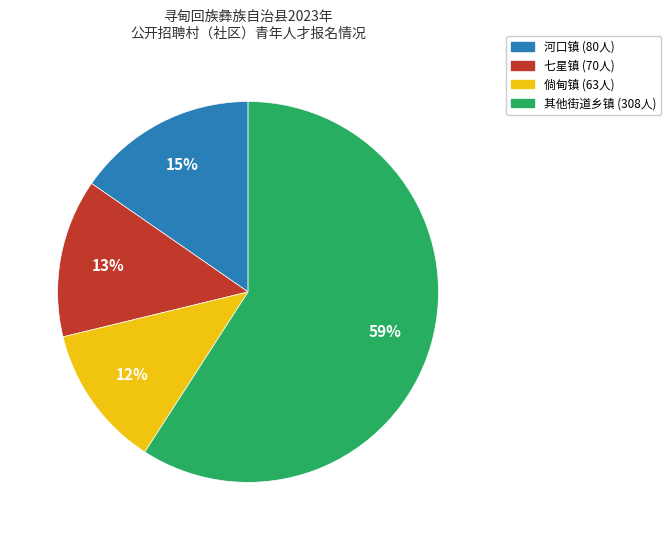

How many slices are in this pie chart?

4